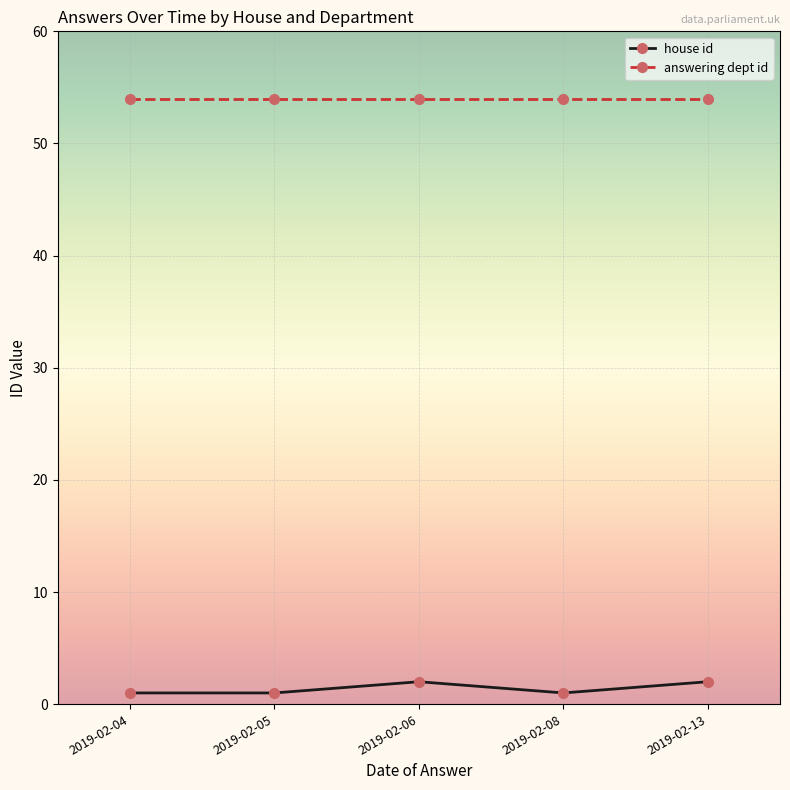

Which series has the largest range (max minus min)?

house id